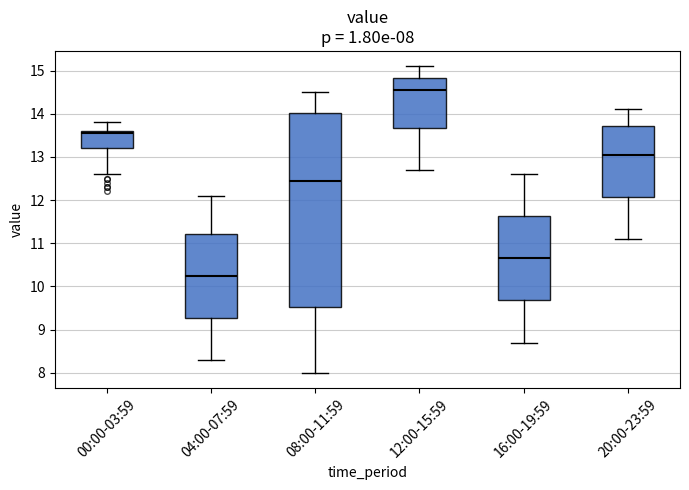

Which box's median line is the lowest?

04:00-07:59